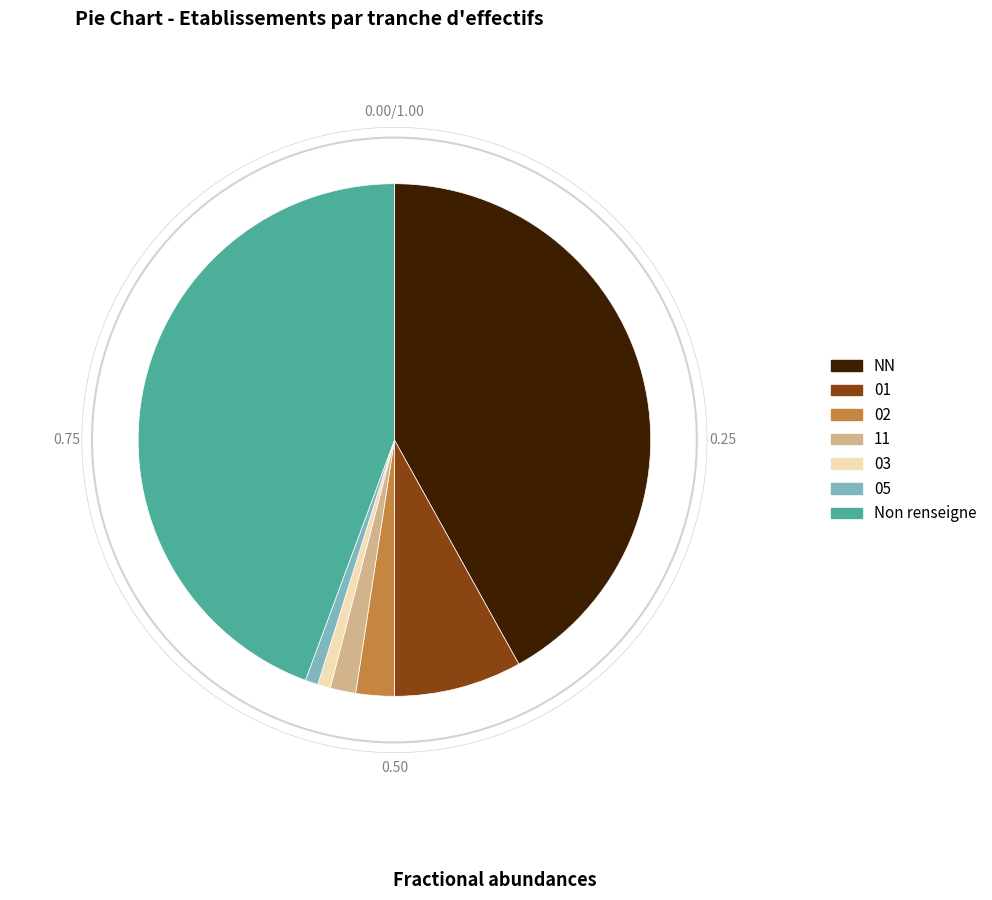

Between 11 and 01, which is larger?

01